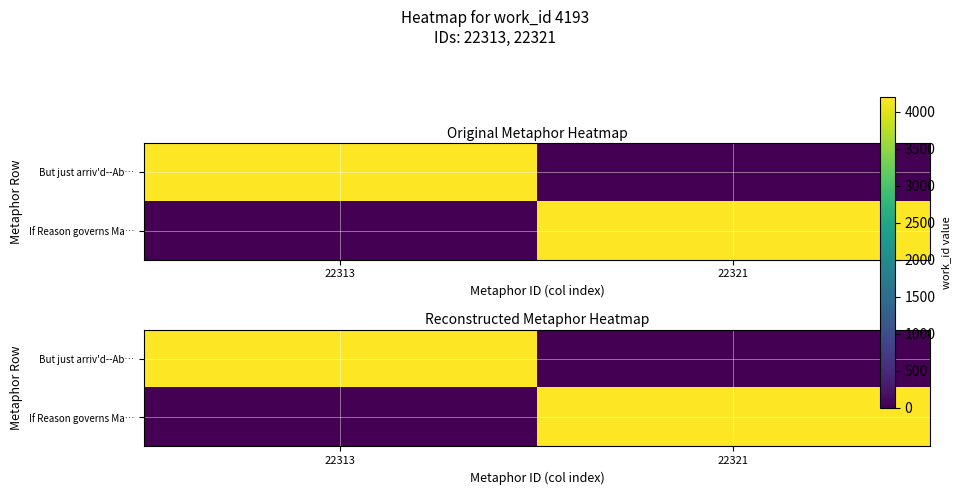

What is the difference between the But just arriv'd--Ab… values at 22321 and 22313?

4193